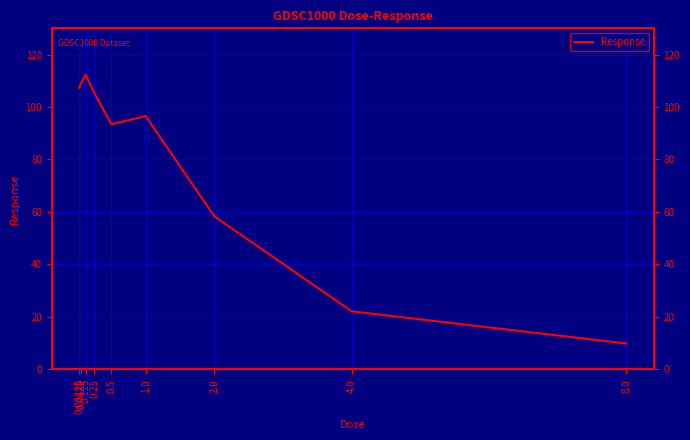

How many data points are less than 96?

4